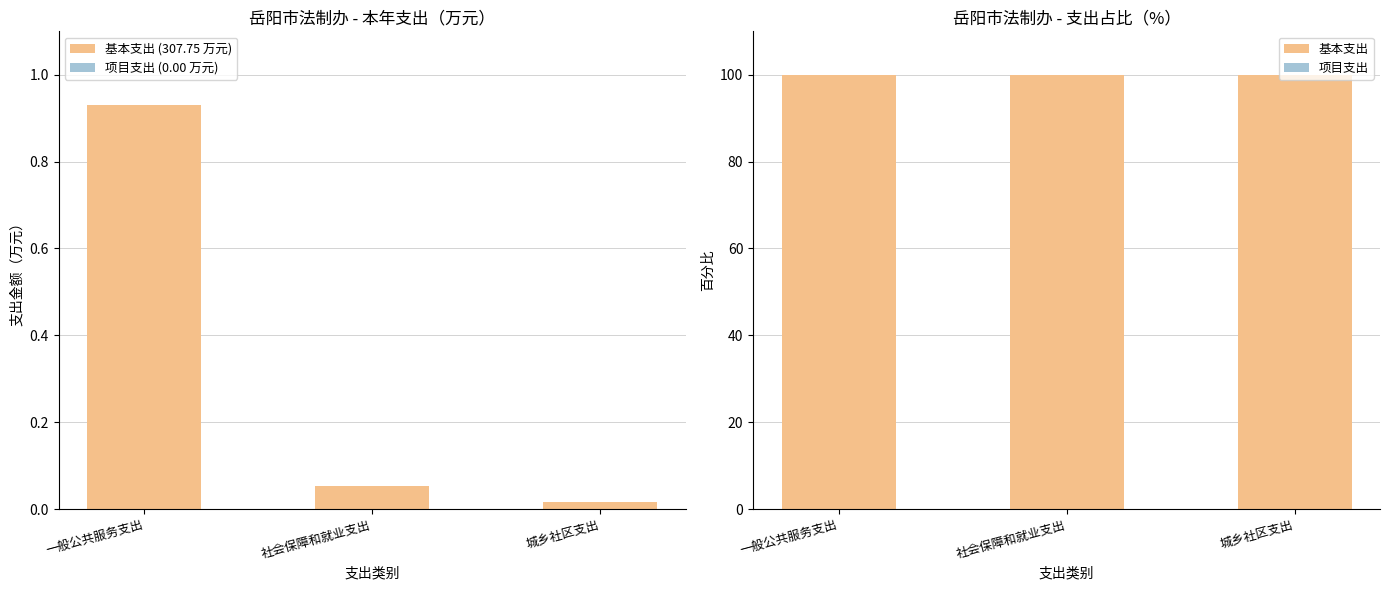

What position from the right is 城乡社区支出?

1